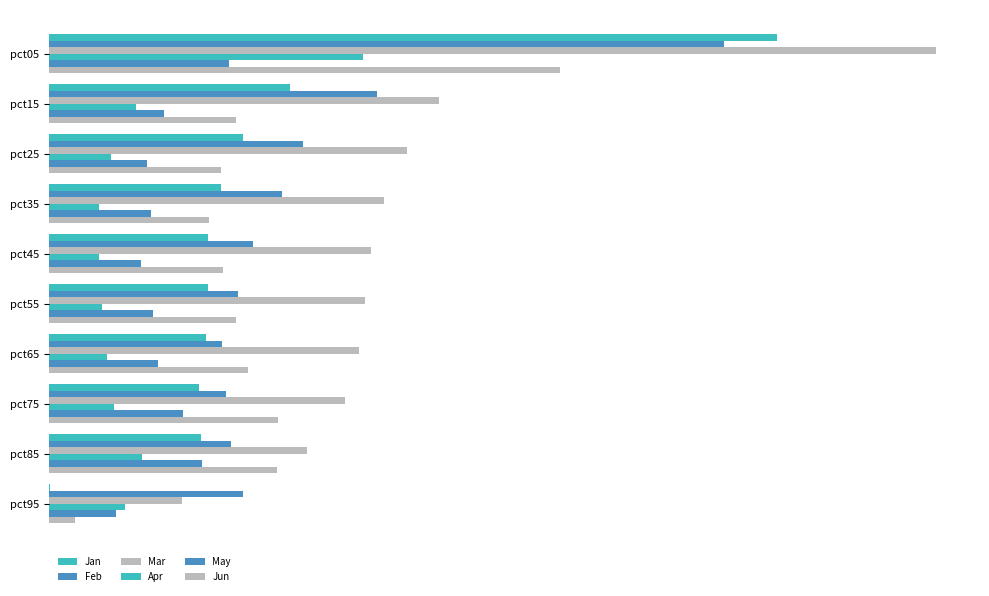

What is the average value of the Jun series?

1.8